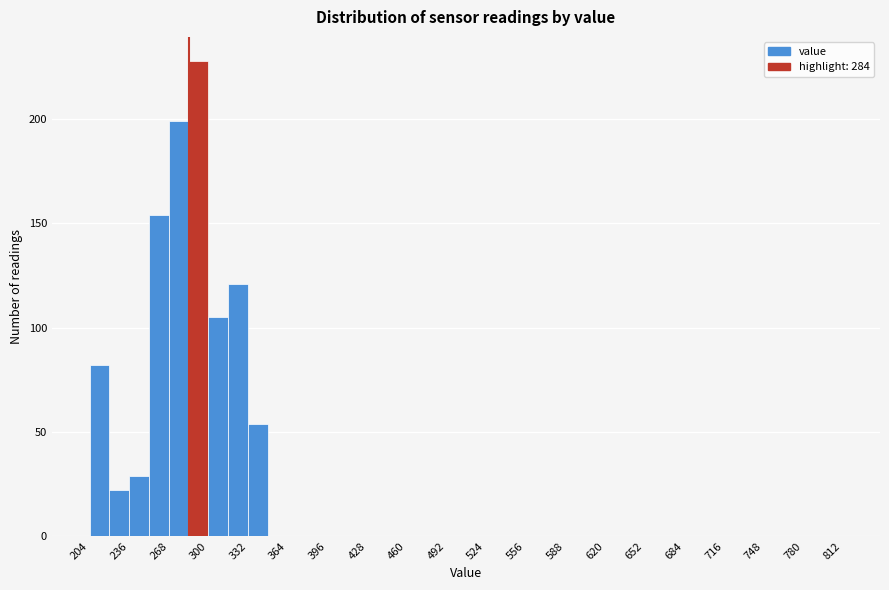

Read against the x-axis, roughly where is the centre of the tallest bar?

290